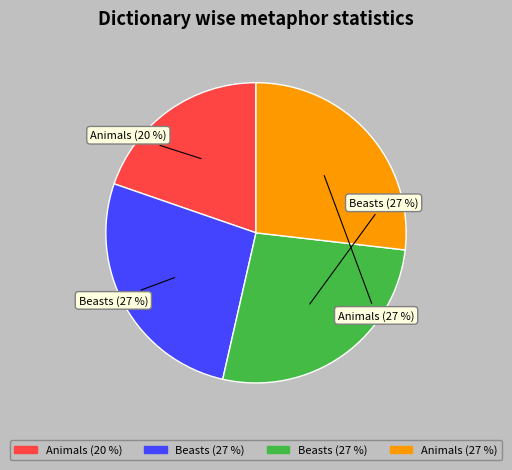

To the nearest percent, what is the average slice percentage?

25%